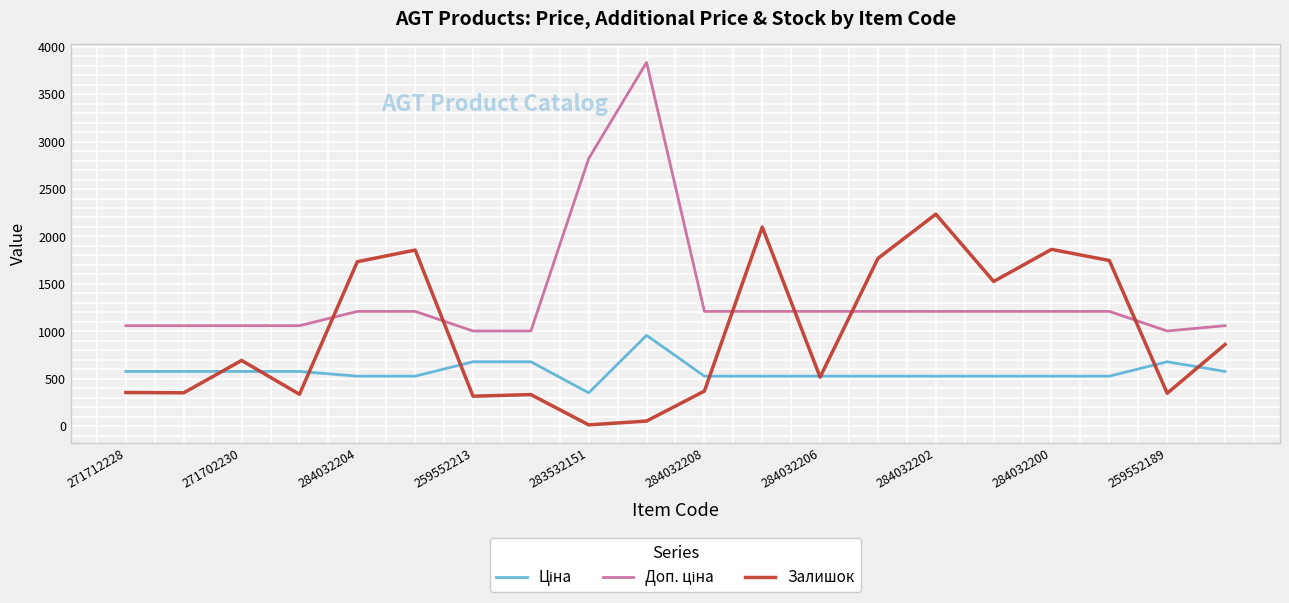

Is this an area chart (filled region under the line)?

No